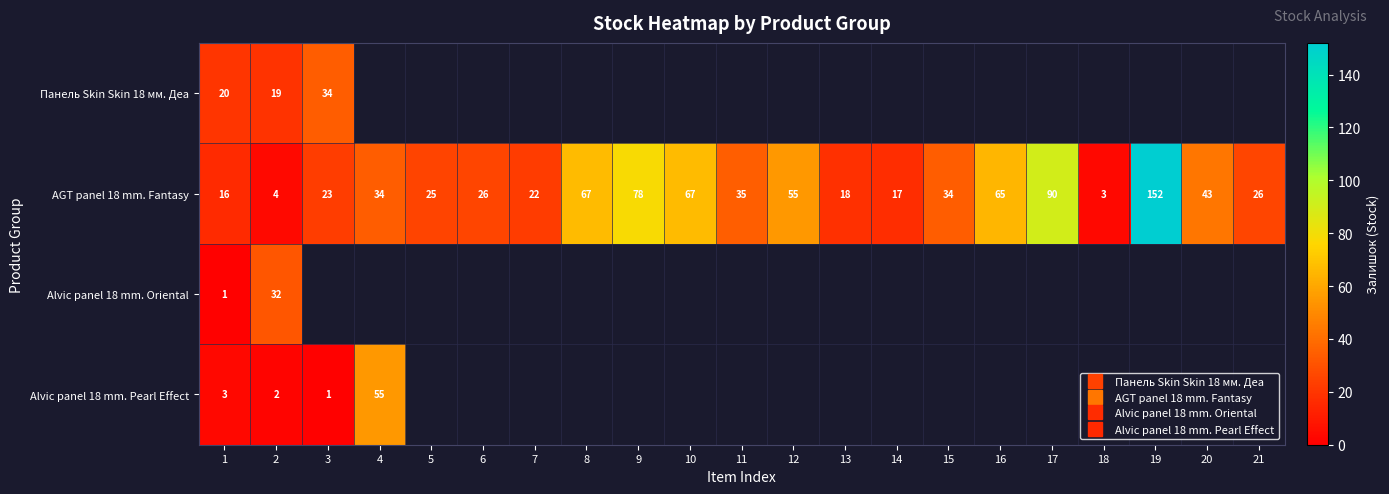

The Alvic panel 18 mm. Pearl Effect series shows 55.0 at 4. True or false?

True